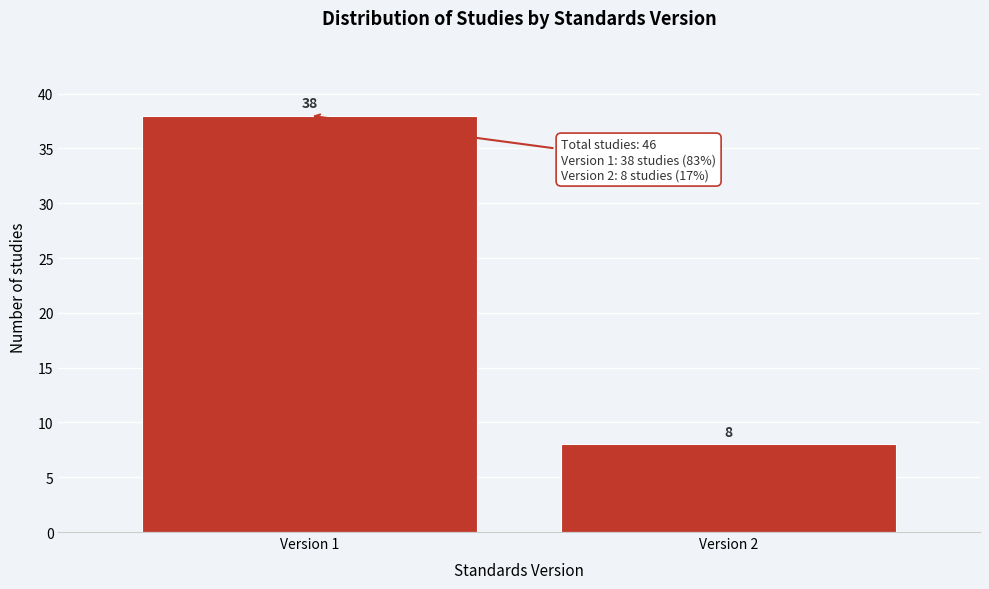

Reading left to right, extract all data points from this chart.

38	8